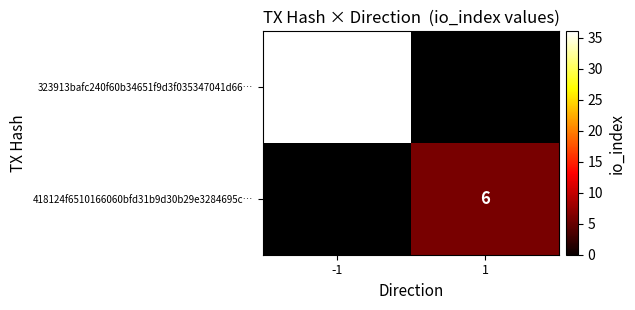

The value of 323913bafc240f60b34651f9d3f035347041d66… at -1 is 14. True or false?

False